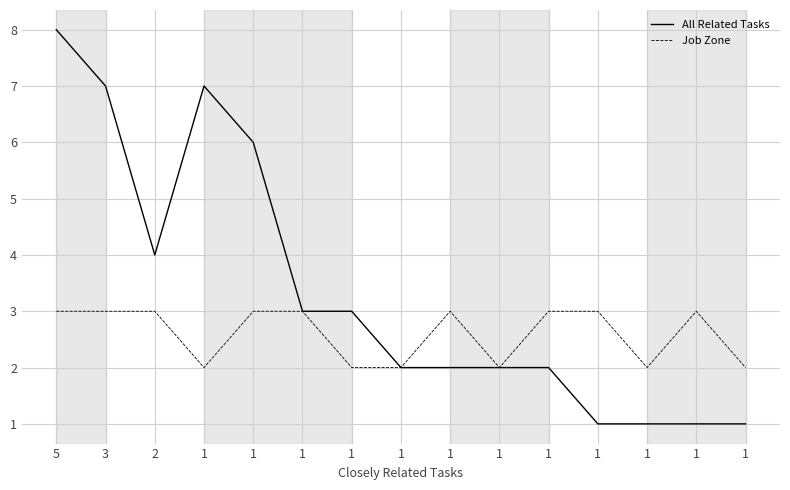

Count the Job Zone values in the range 2 to 3.

15